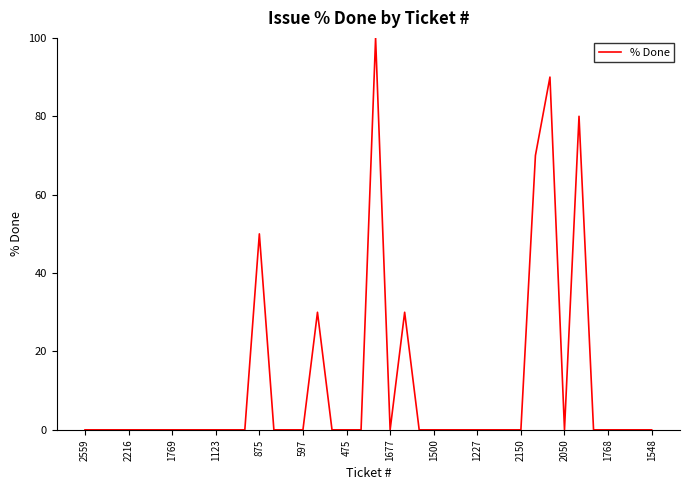

What is the sum of all values?

450